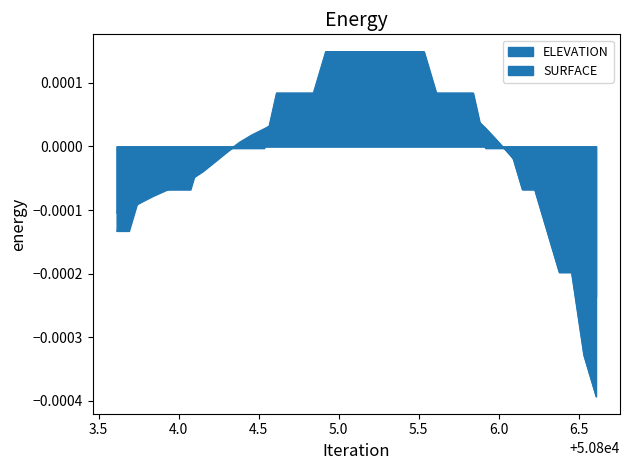

The value of SURFACE at 50806.5314 is -0.0. True or false?

True